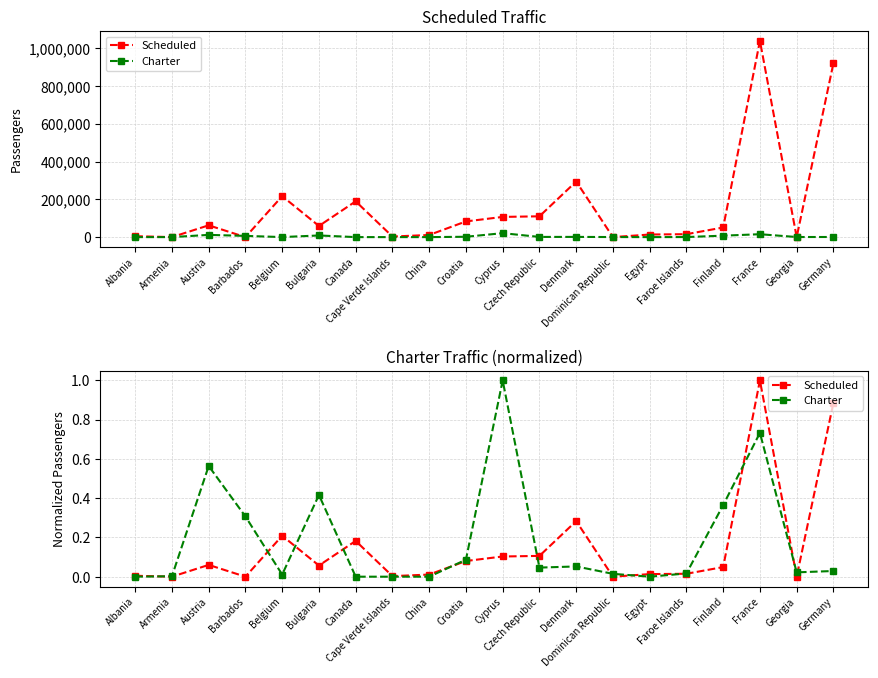

Where is the first local maximum for Scheduled?

Austria